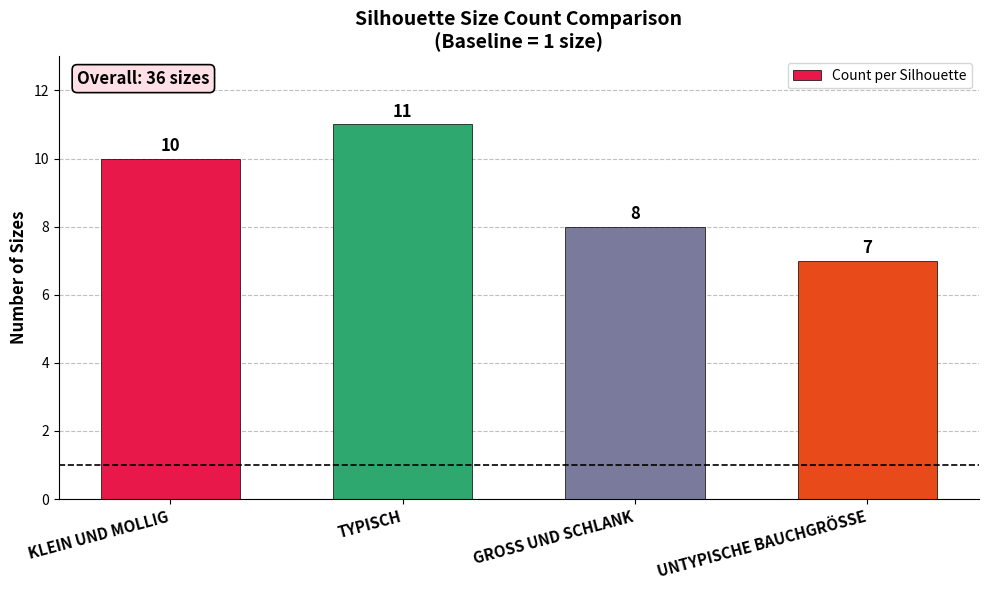

What is the approximate value at UNTYPISCHE BAUCHGRÖSSE?

7